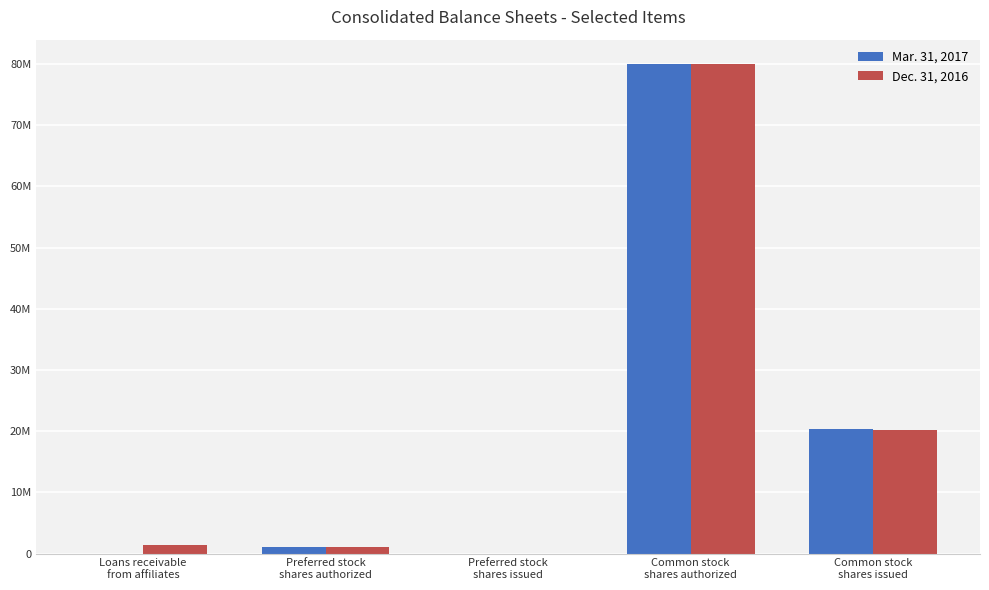

At which label is Dec. 31, 2016 closest to 40000000?

Common stock
shares issued